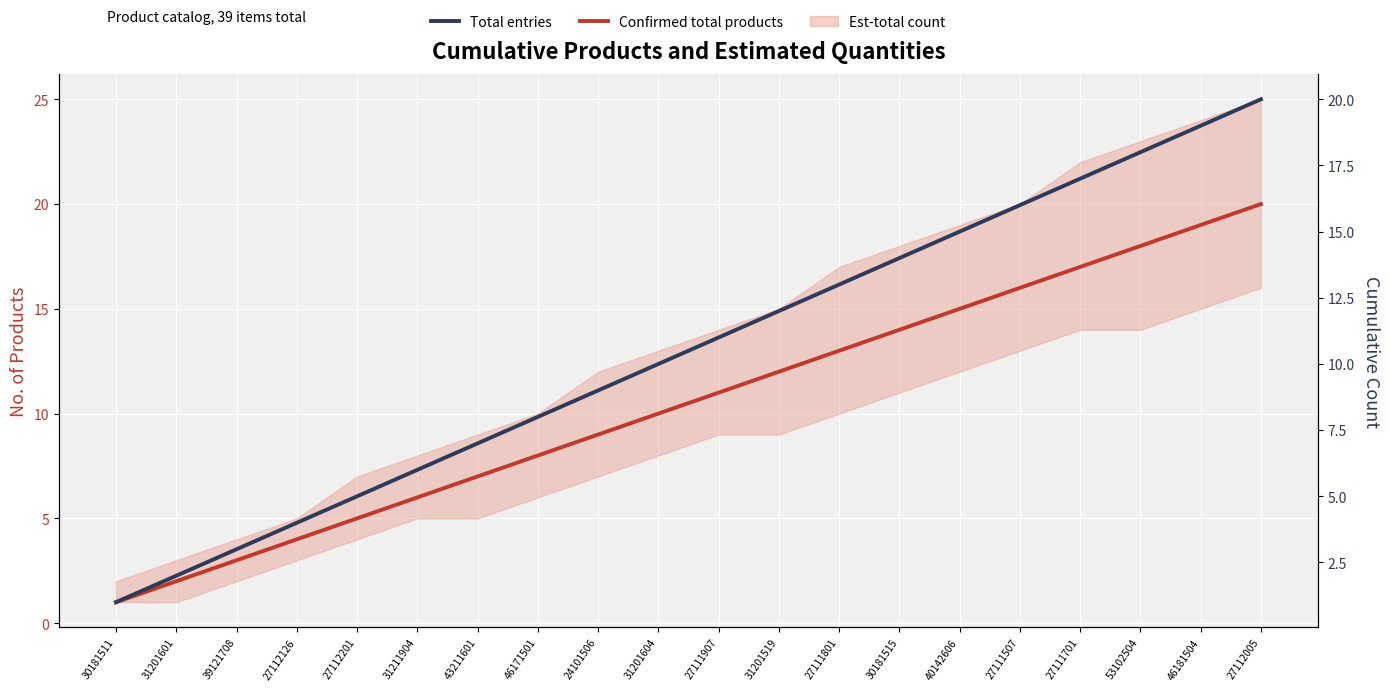

The Confirmed total products series shows 3 at 39121708. True or false?

True